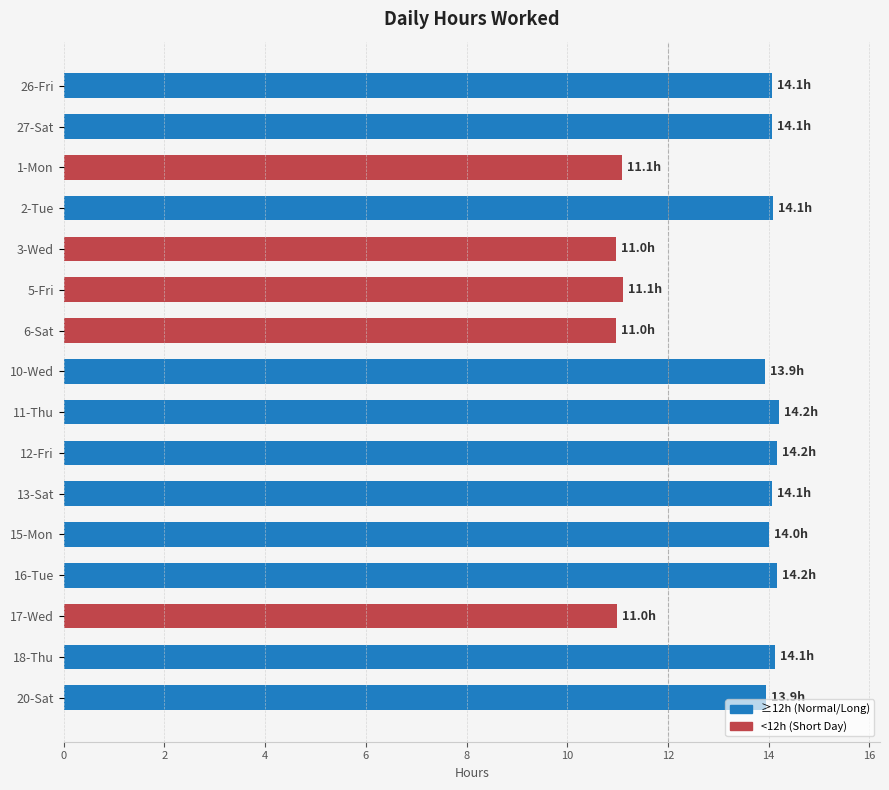

What is the label of the 11th bar from the top?

13-Sat